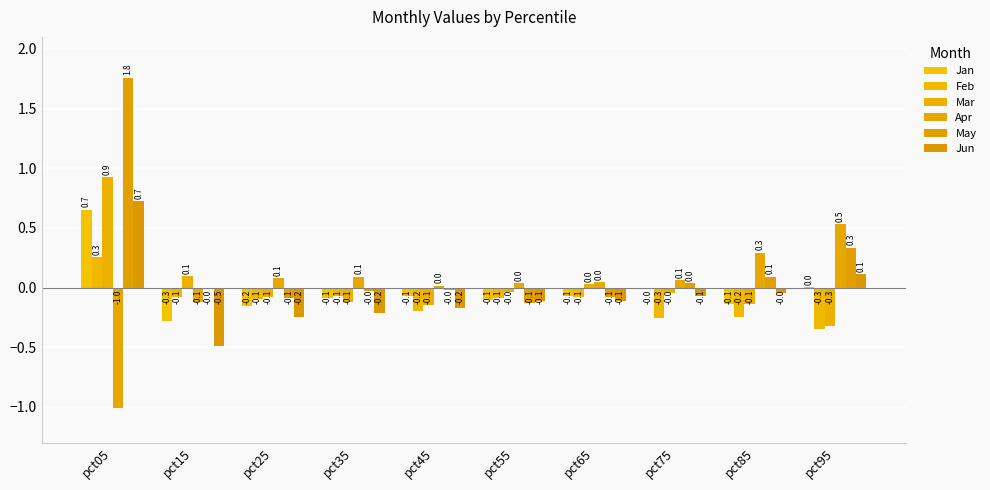

The value of Feb at pct85 is -0.4. True or false?

False